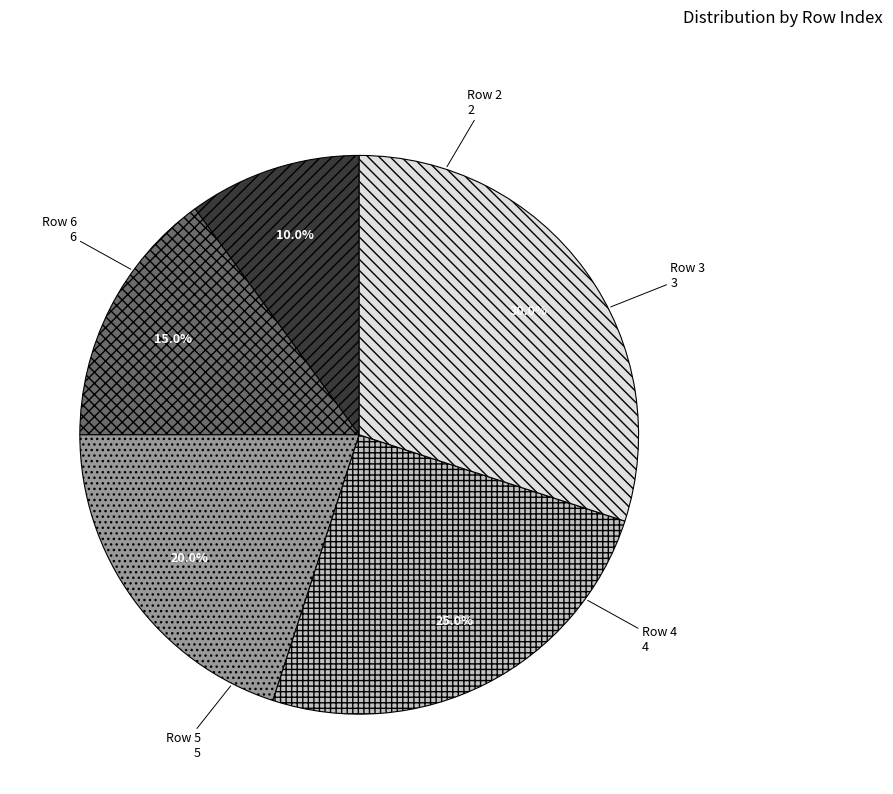

True or false: Row 4 accounts for 27% of the total.

False